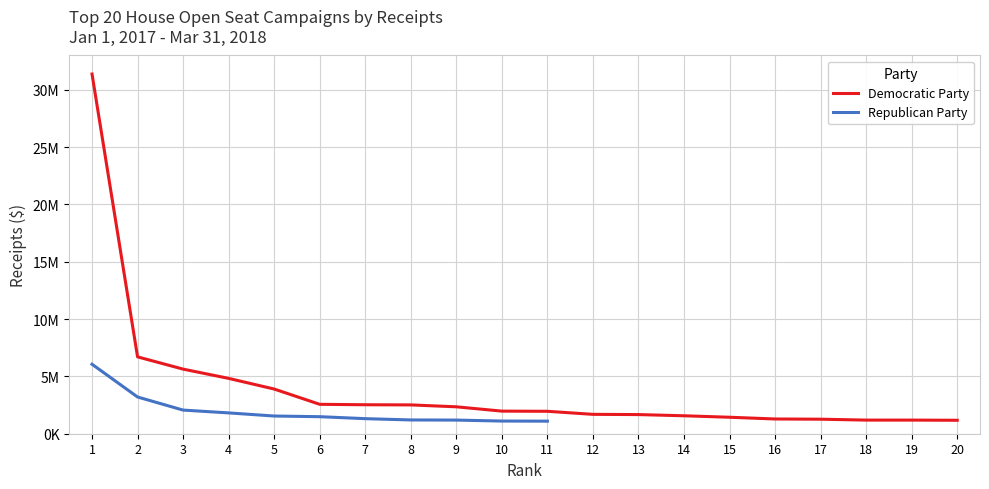

True or false: Republican Party has more than 2 interior local peaks.

False